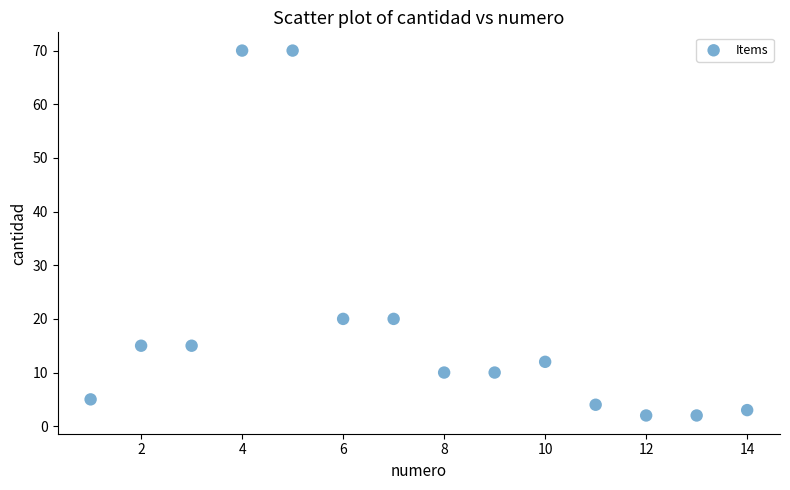

What is the range of X values (max minus min)?

13